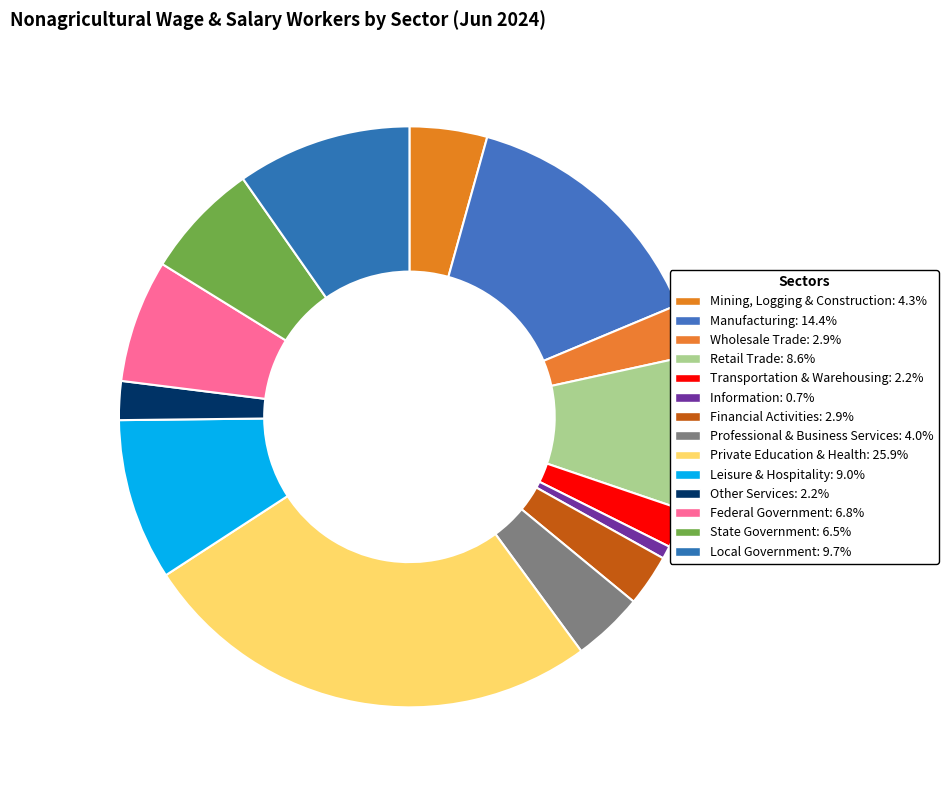

Count the number of slices in the pie.

14